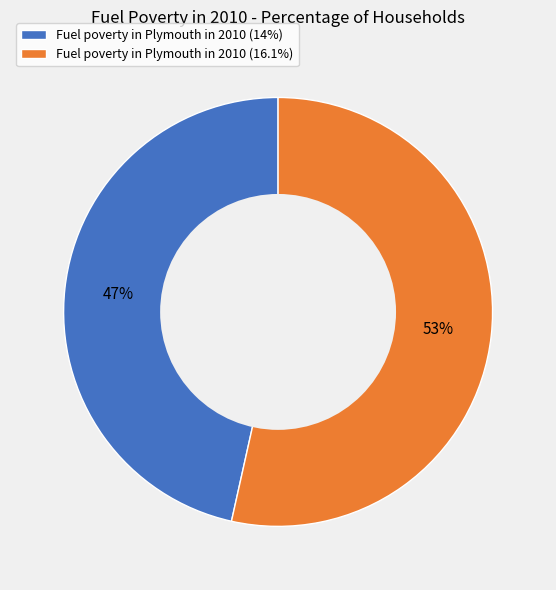

Does Fuel poverty in Plymouth in 2010 (14%) account for over 50% of the chart?

No